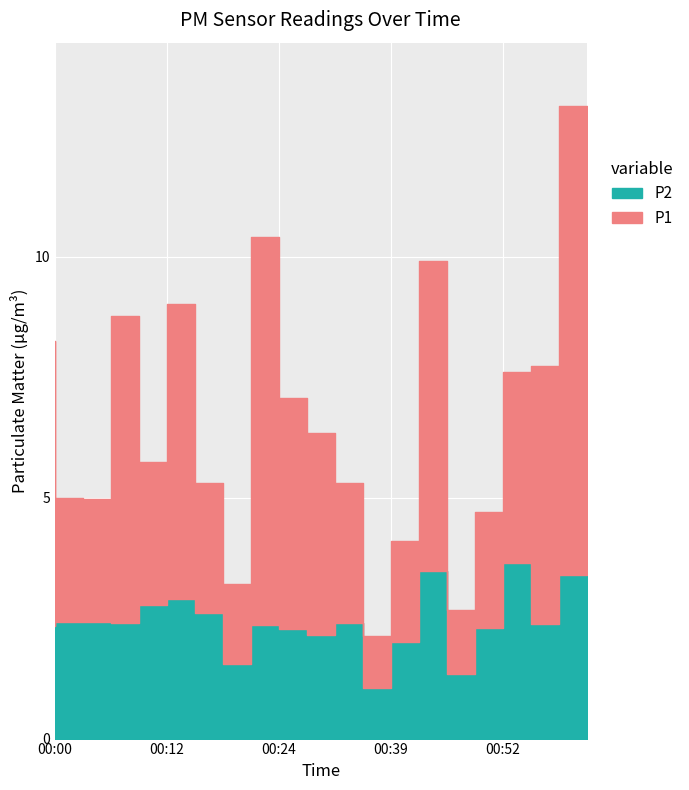

Does the chart display data point markers on the line(s)?

No